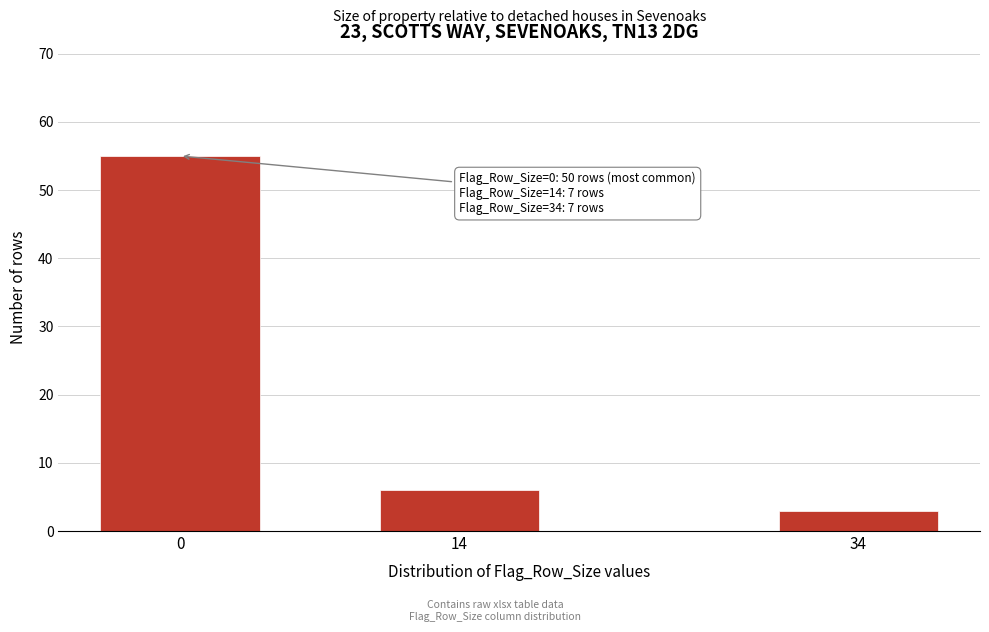

Reading right to left, list all the values displayed in this chart.

3	6	55